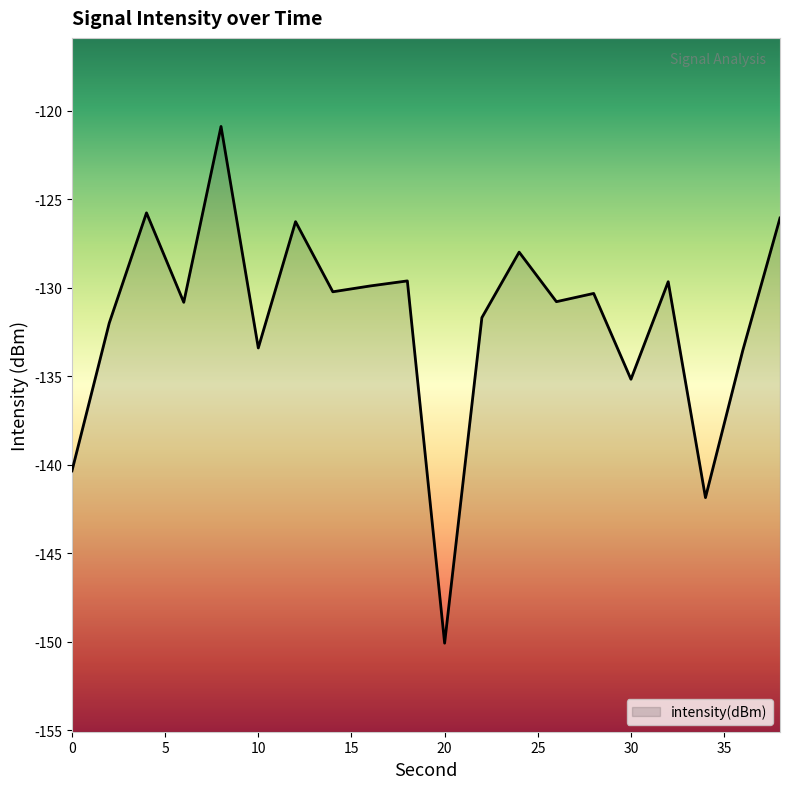

How many points are higher than both their immediate neighbors (excluding endpoints)?

7